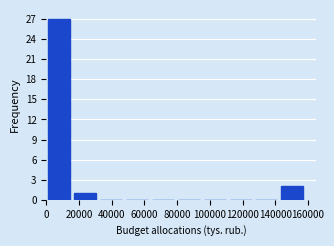

Over which range of the x-axis is the bar tallest?

0 to 16000